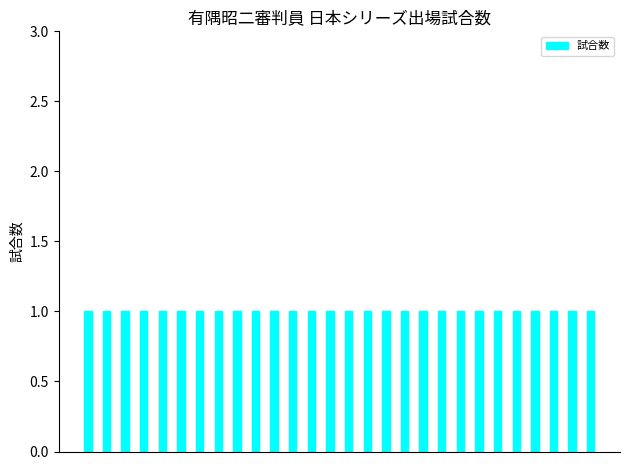

List the labels in order of value, largest first.

2021-11-27, 2021-11-25, 2021-11-24, 2021-11-23, 2021-11-21, 2020-11-25, 2020-11-24, 2020-11-22, 2016-10-29, 2016-10-27, 2016-10-26, 2016-10-25, 2016-10-22, 2015-10-29, 2015-10-27, 2015-10-25, 2015-10-24, 2013-11-03, 2013-11-02, 2013-10-31, 2013-10-29, 2013-10-27, 2013-10-26, 2008-11-09, 2008-11-08, 2008-11-06, 2008-11-04, 2008-11-02